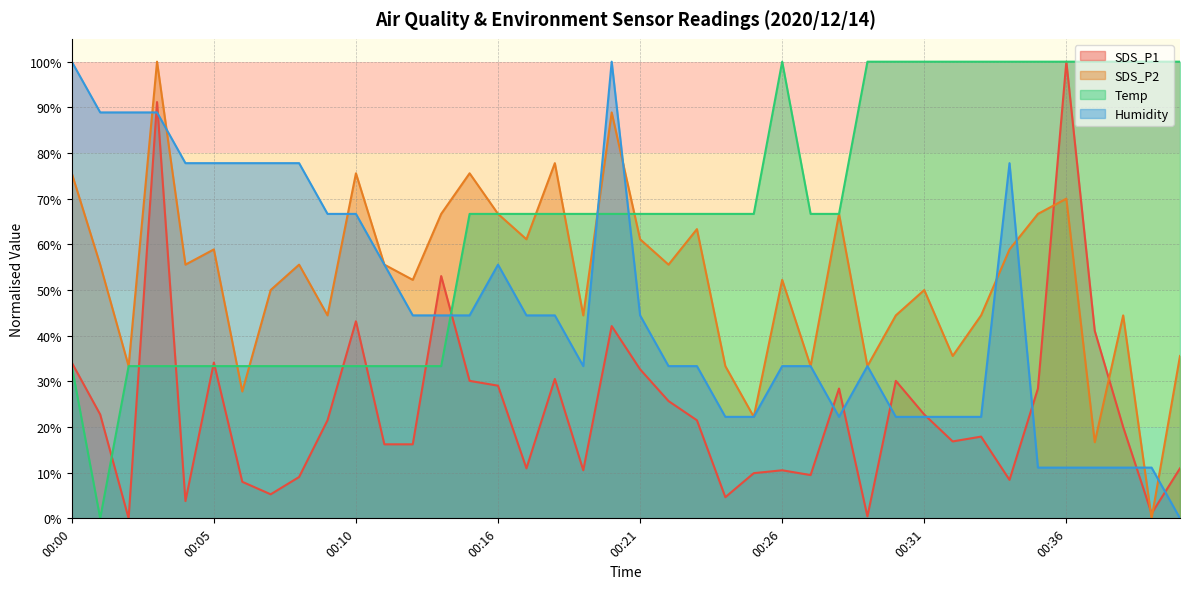

Which category has the lowest value in the Temp series?

00:01